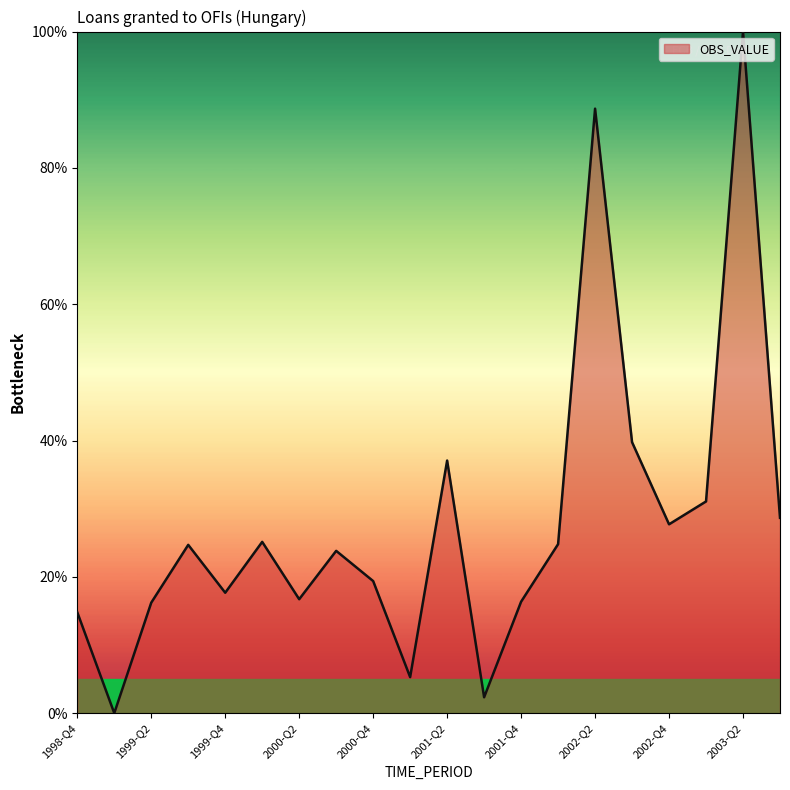

What is the average value?

28.0